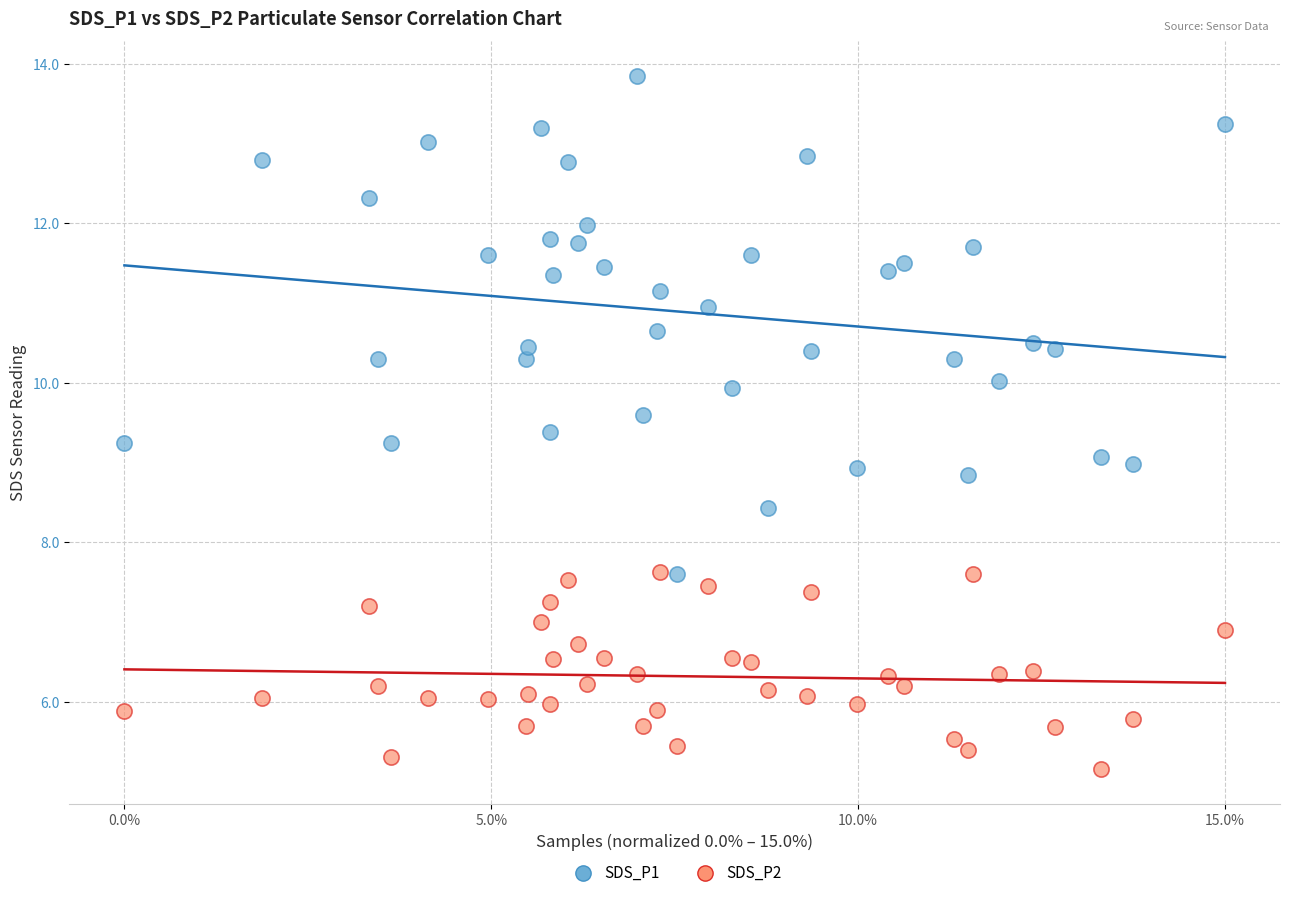

Which series contains the lowest Y value?

SDS_P2